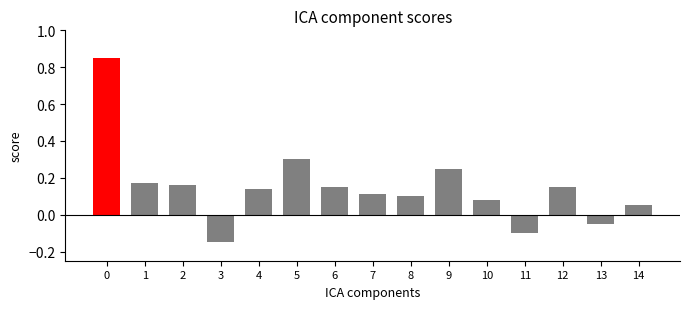

Which category has the lowest value across all series?

3